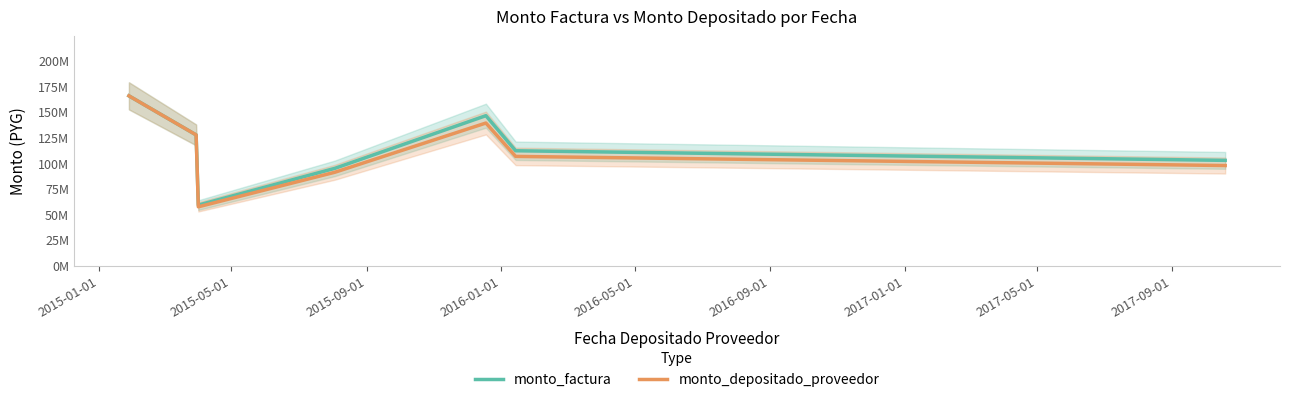

How many interior local peaks does the monto_depositado_proveedor series have?

1